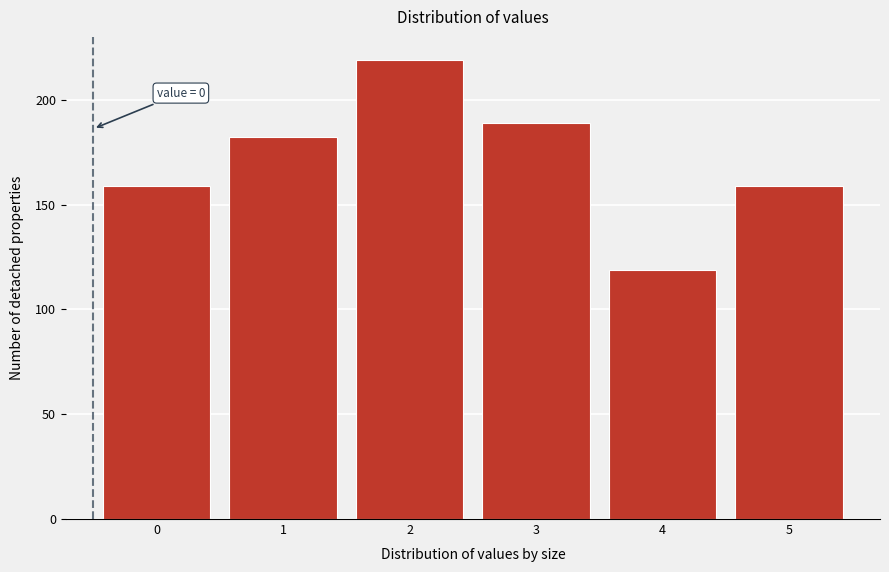

Reading left to right, transcribe all the data shown in this chart.

0=159	1=182	2=219	3=189	4=119	5=159